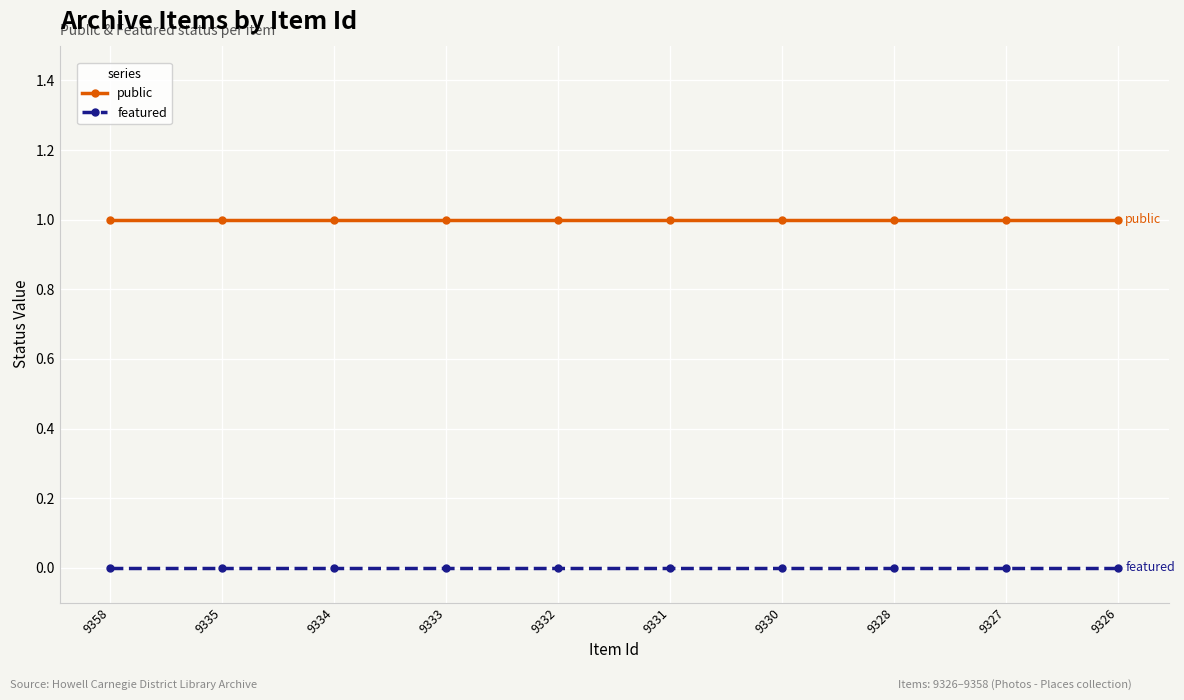

Is it true that public equals 1 at 9330?

True